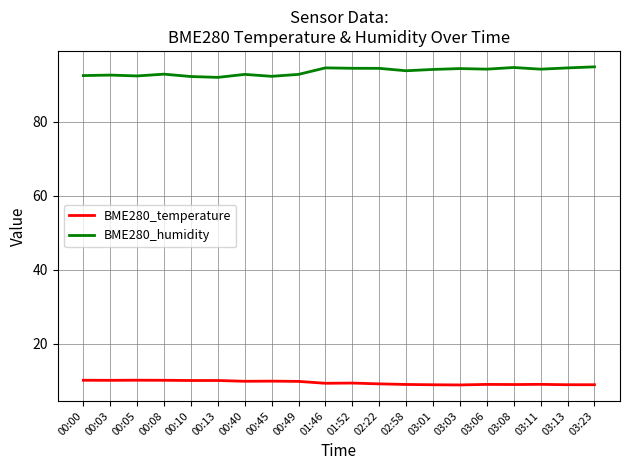

What position from the left is 03:06?

16